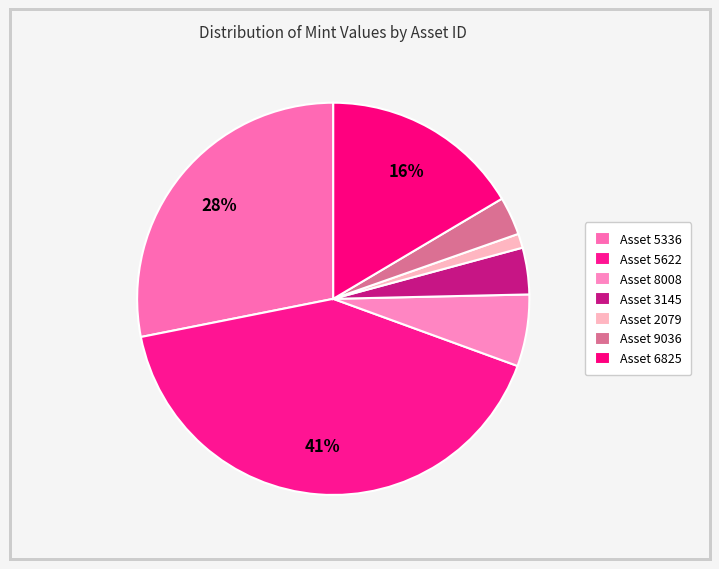

Count the number of slices in the pie.

7